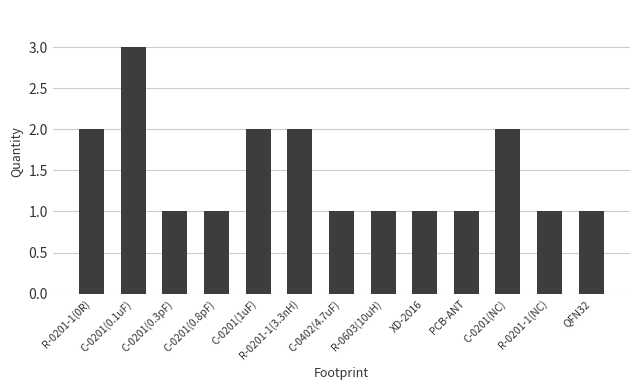

What position from the left is C-0201(0.3pF)?

3